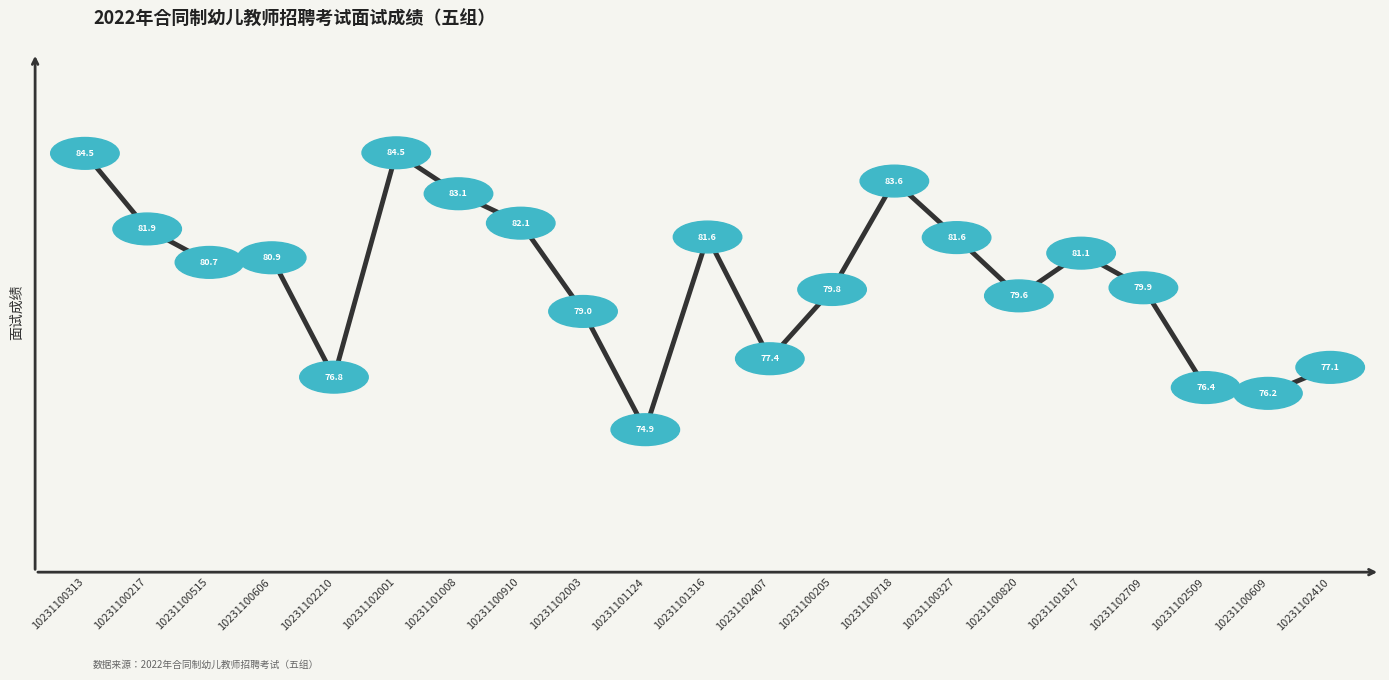

Which category has the lowest value across all series?

10231101124